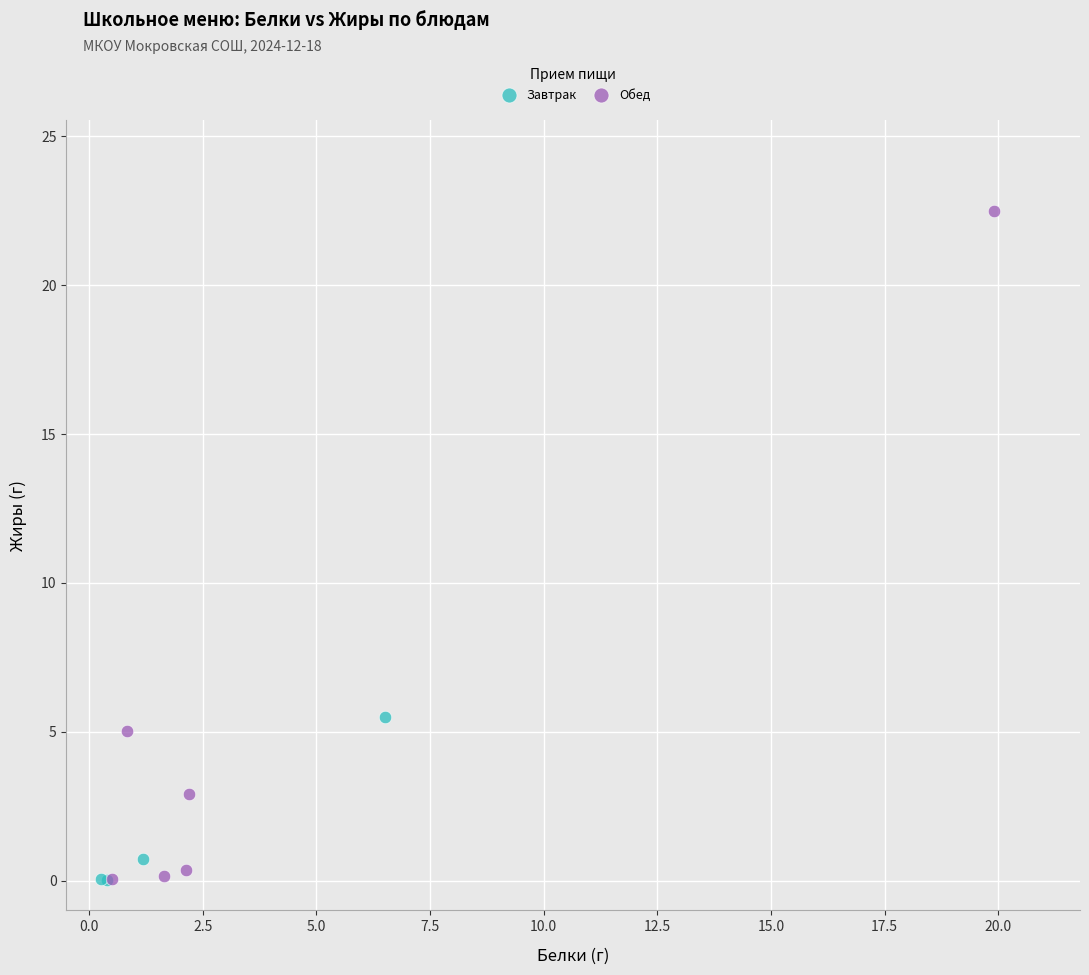

Which series has the largest Y range (max minus min)?

Обед